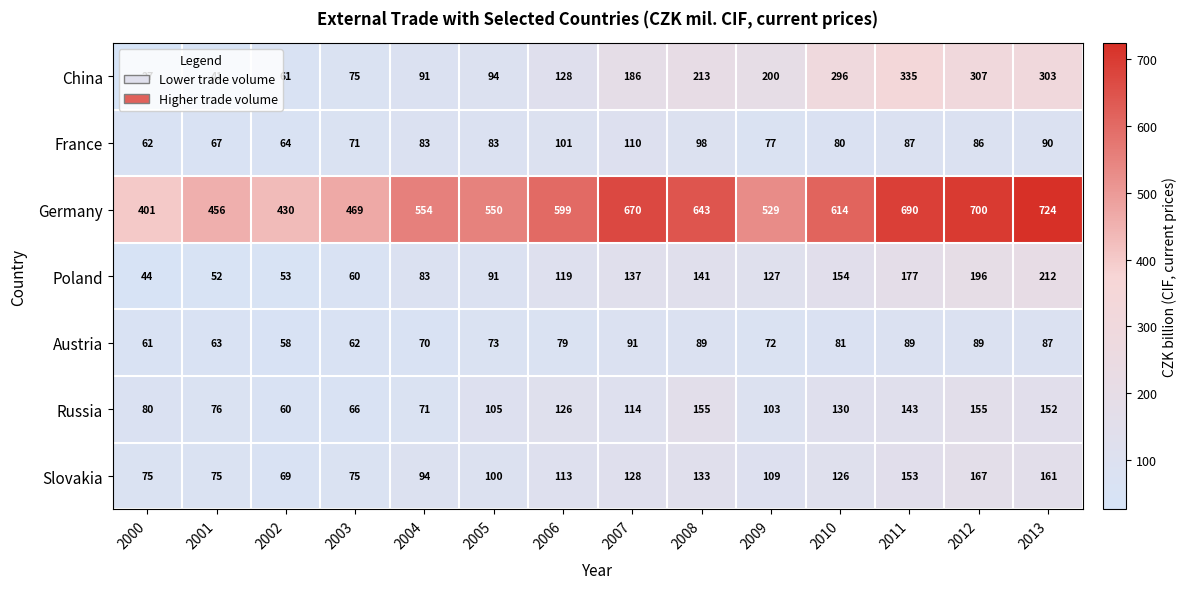

How many values in the Slovakia series are below 113?

7